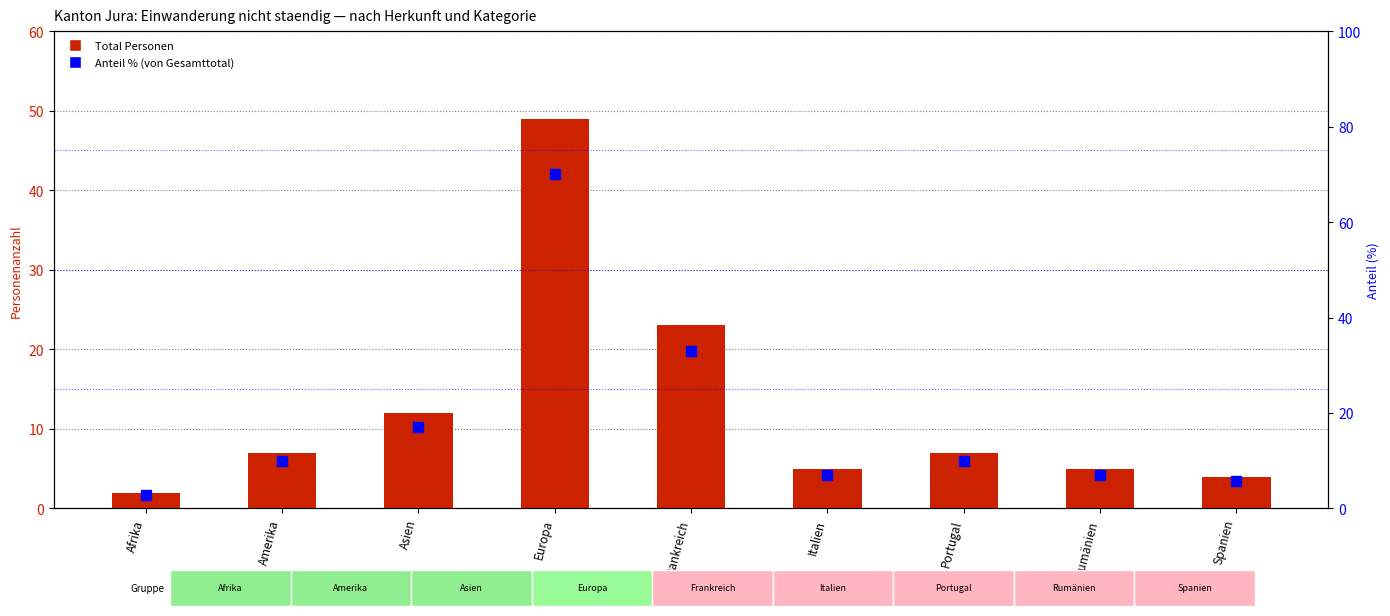

What is the sum of the Total values at Portugal and Europa?

56.0